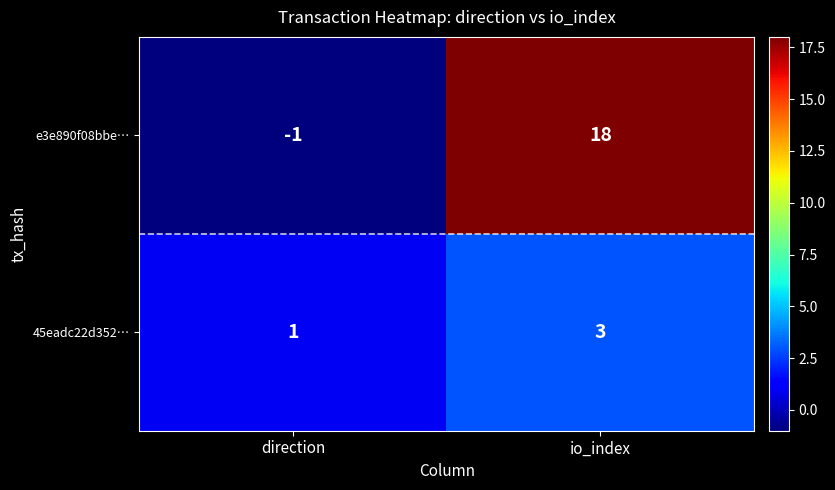

Which series has the largest range (max minus min)?

e3e890f08bbe…